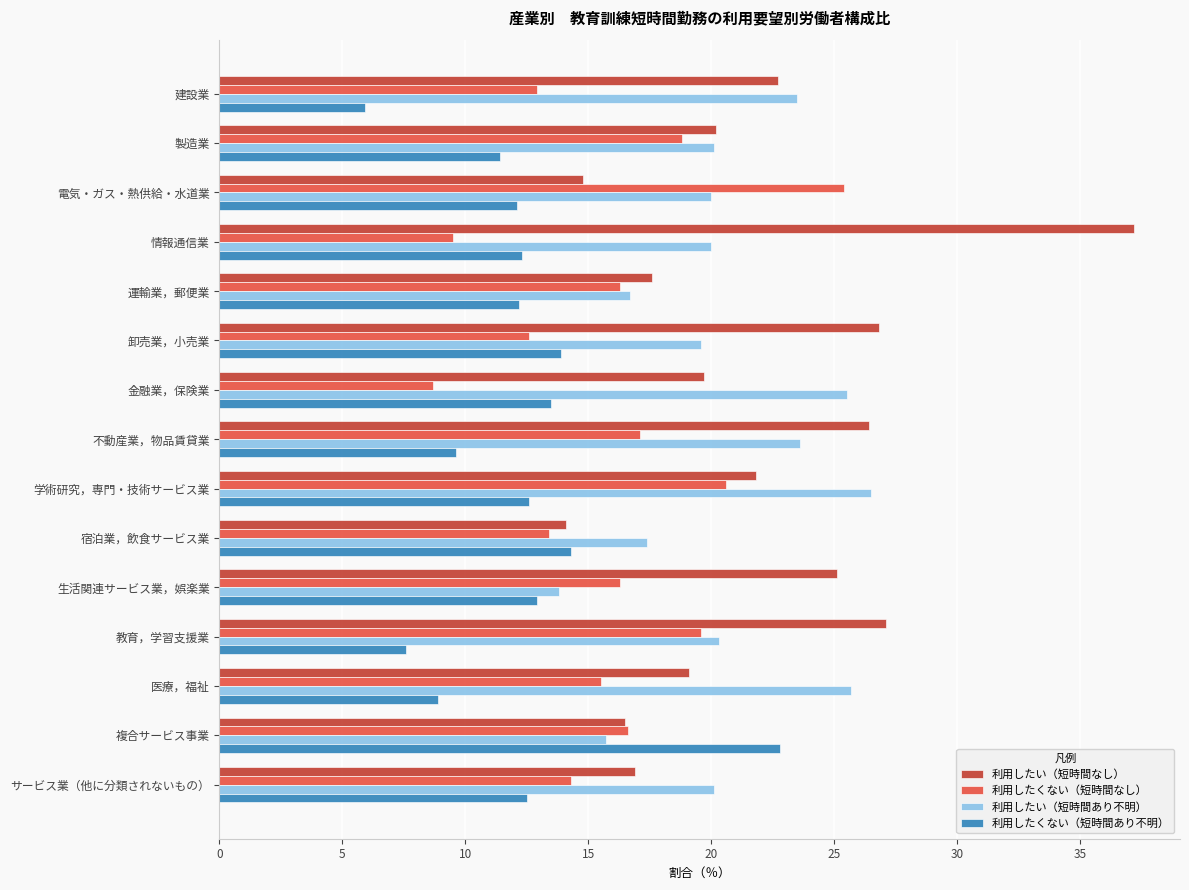

Is it true that 利用したくない（短時間あり不明） equals 5.9 at 建設業?

True